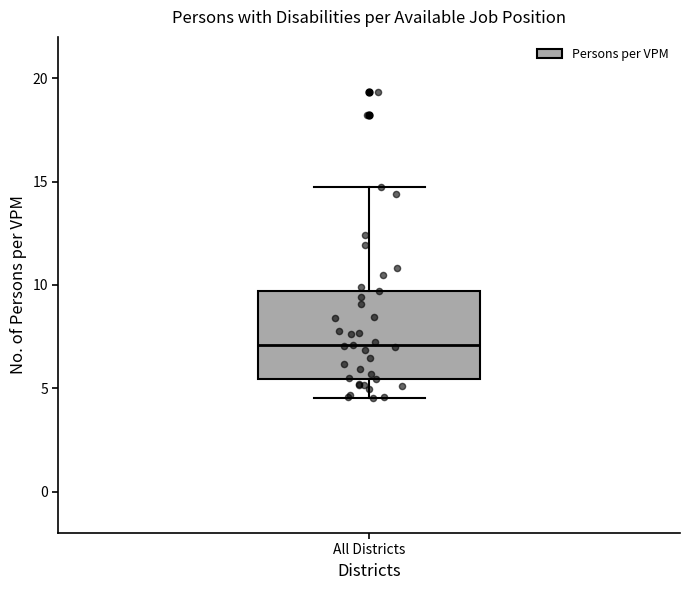

Transcribe this box plot: give where the median line is, the range the box spans, and where the two whiskers end, as read against the y-axis. The values are not printed on the chart, so give them approximately, as read against the axis.

median 7.0, box 5.5 to 9.5, whiskers 4.5 to 15.0